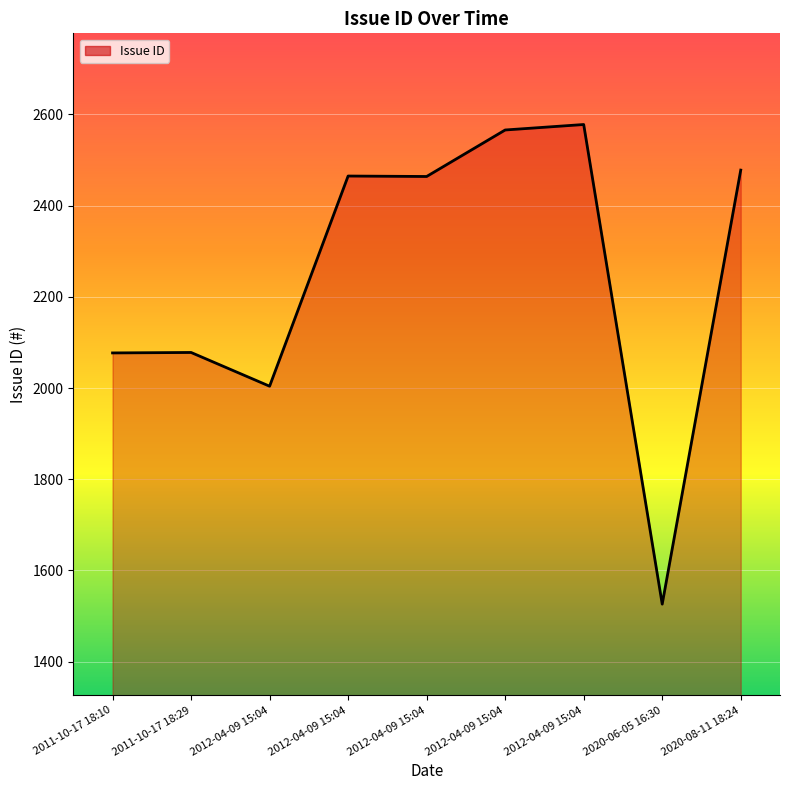

Does the chart have visible grid lines?

Yes